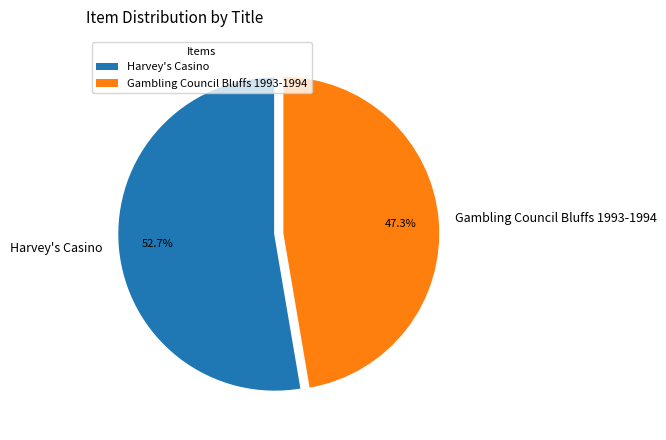

To the nearest percent, what is the difference between the largest and smallest slice percentages?

5%